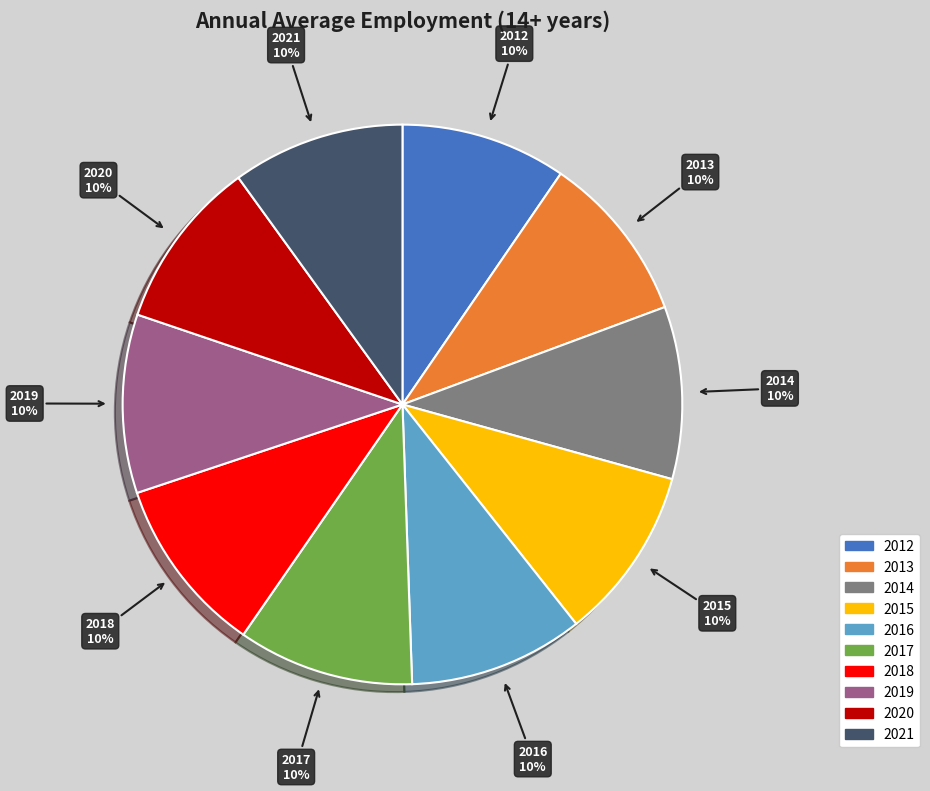

How many slices are in this pie chart?

10